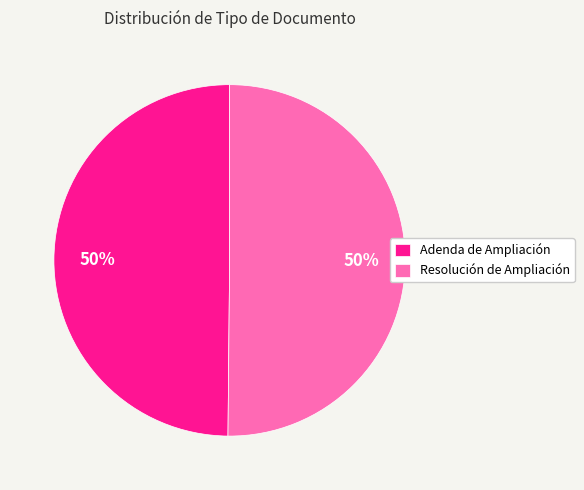

To the nearest percent, what portion does Adenda de Ampliación represent?

50%